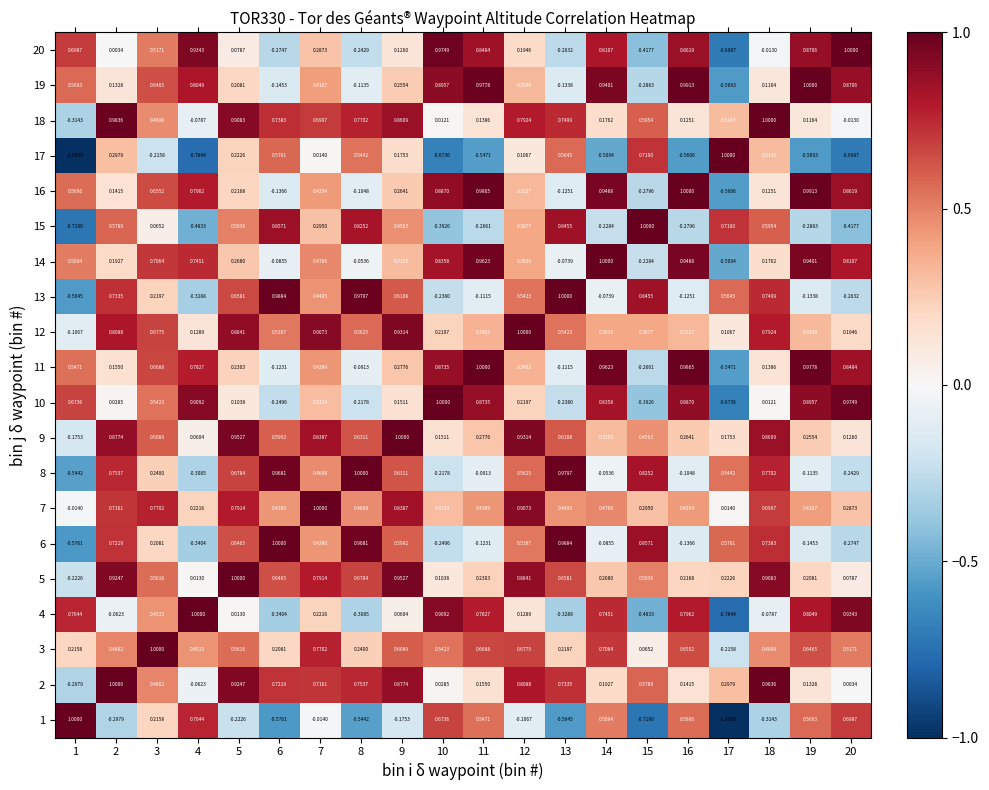

Is the value of 13 at 4 greater than the value of 3 at 8?

No